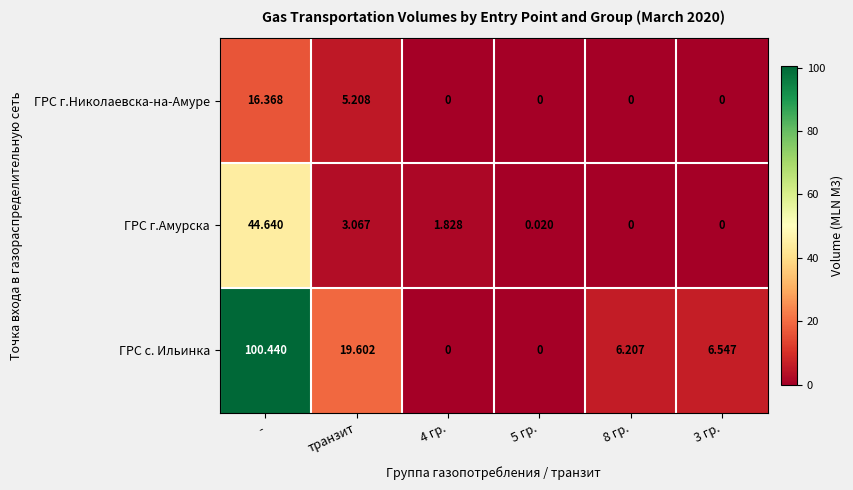

Rank the series by their maximum value, from highest to lowest.

ГРС с. Ильинка, ГРС г.Амурска, ГРС г.Николаевска-на-Амуре